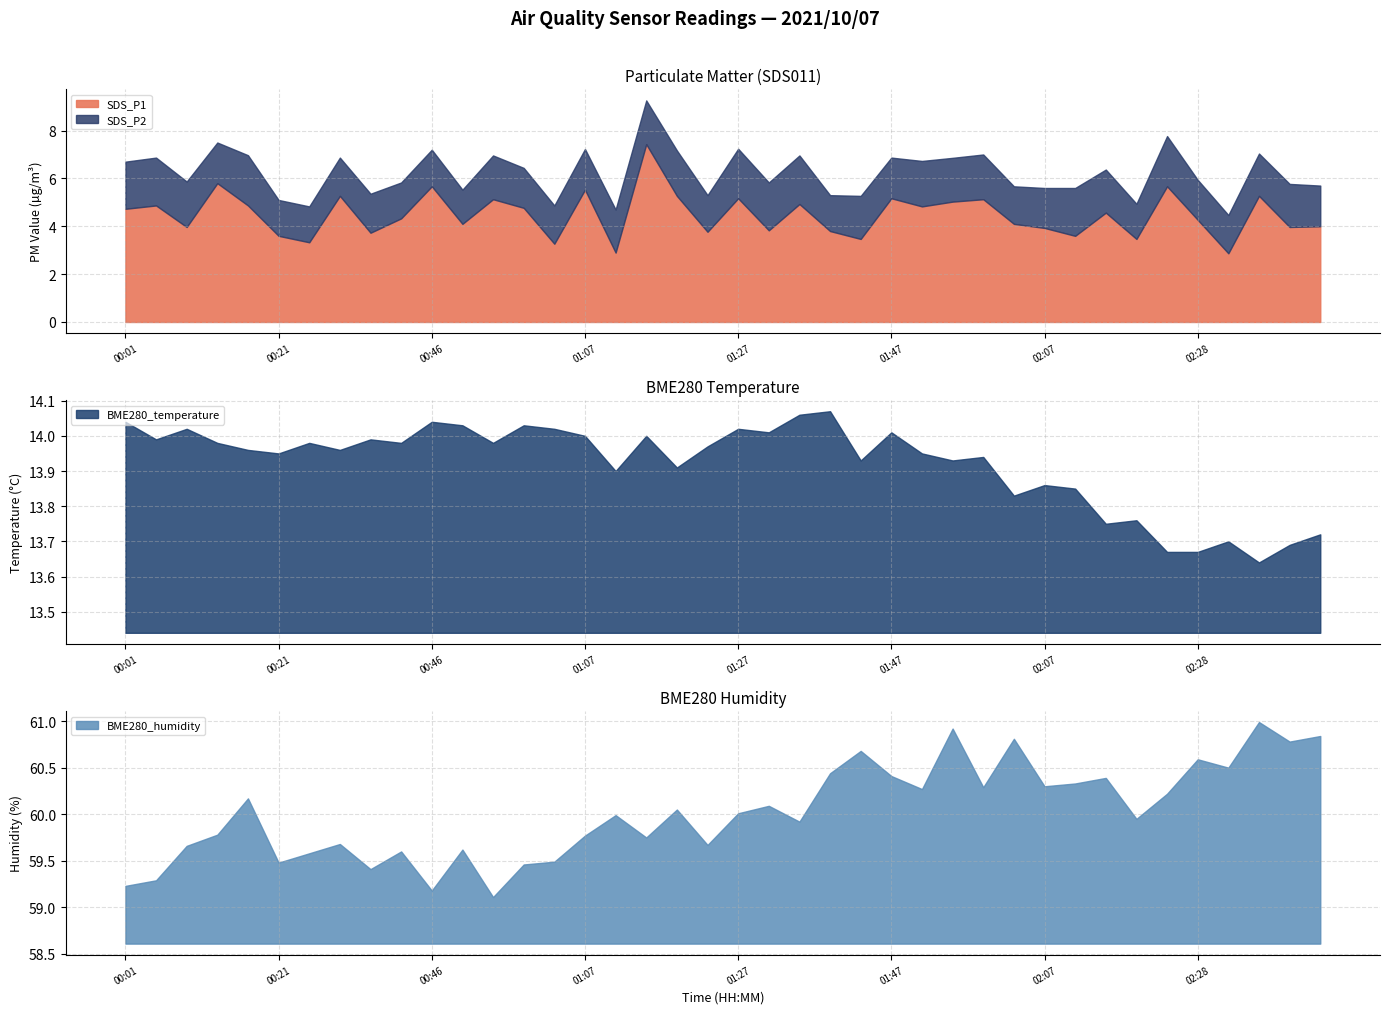

How many lines are shown in the chart?

4